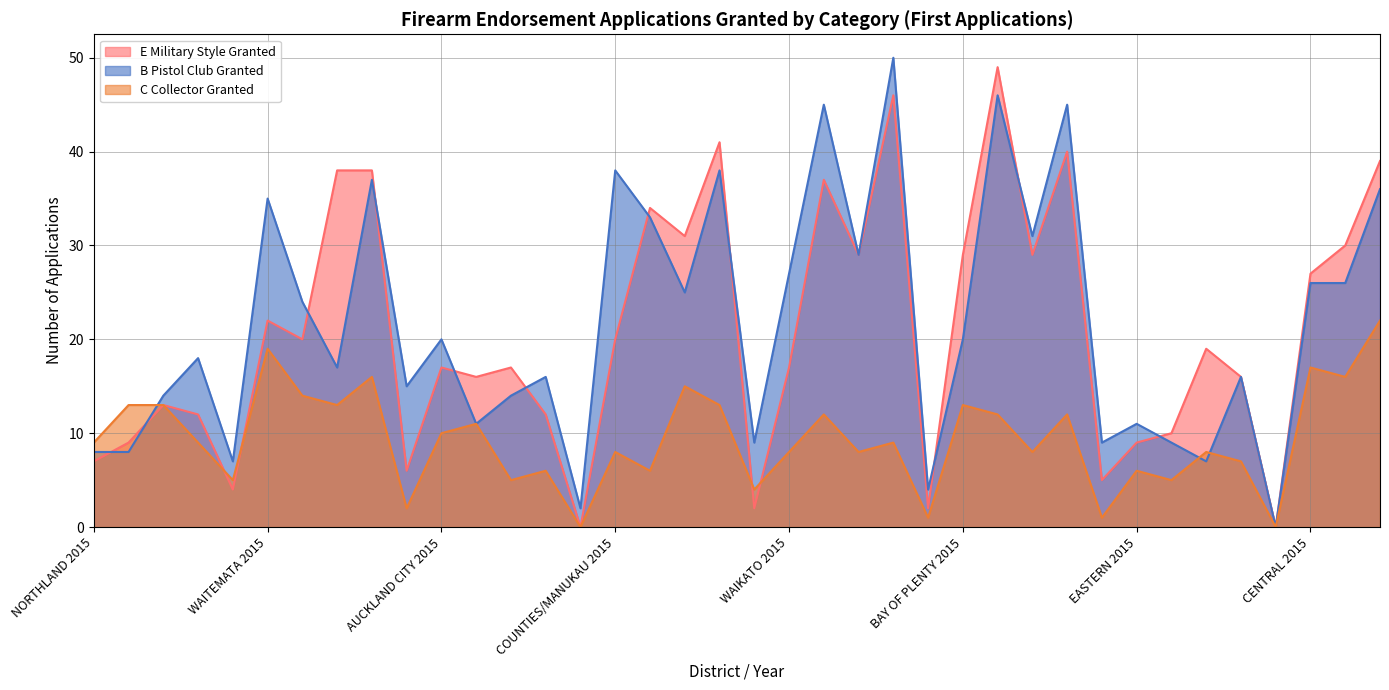

How many distinct data groups are displayed?

3